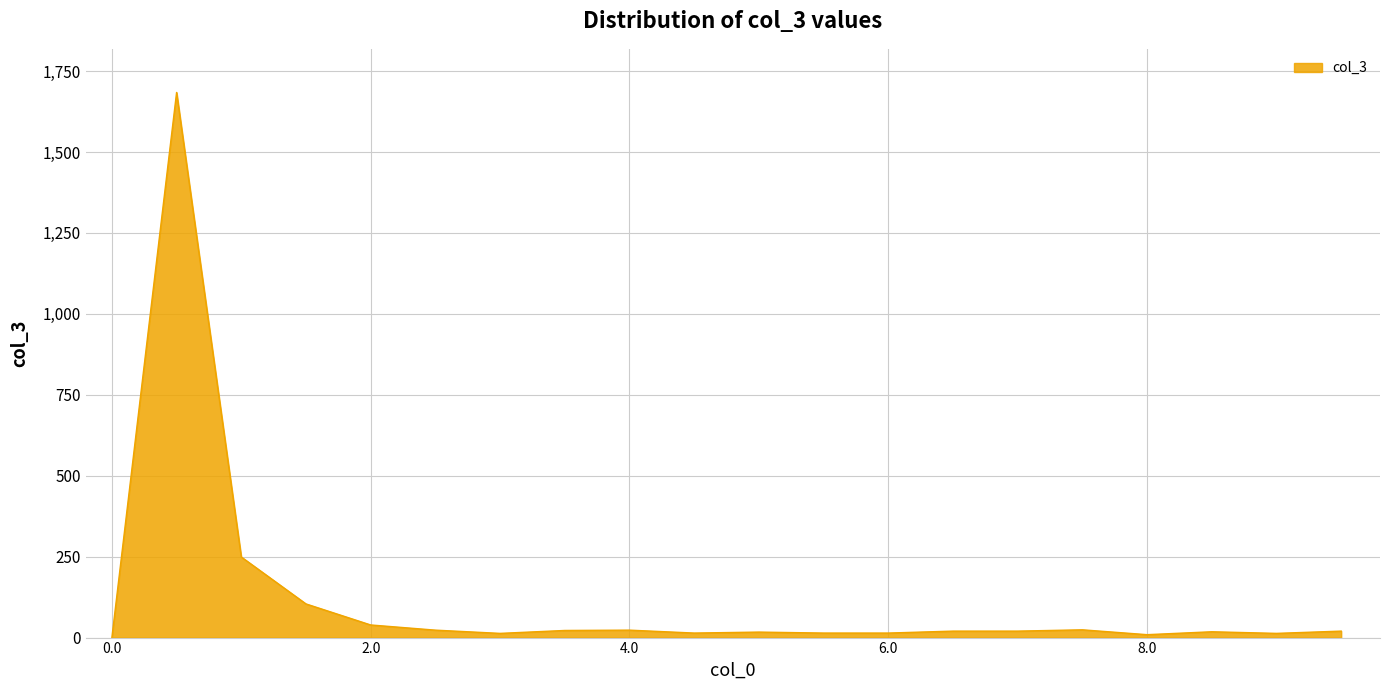

What is the difference between the maximum and minimum values?

1684